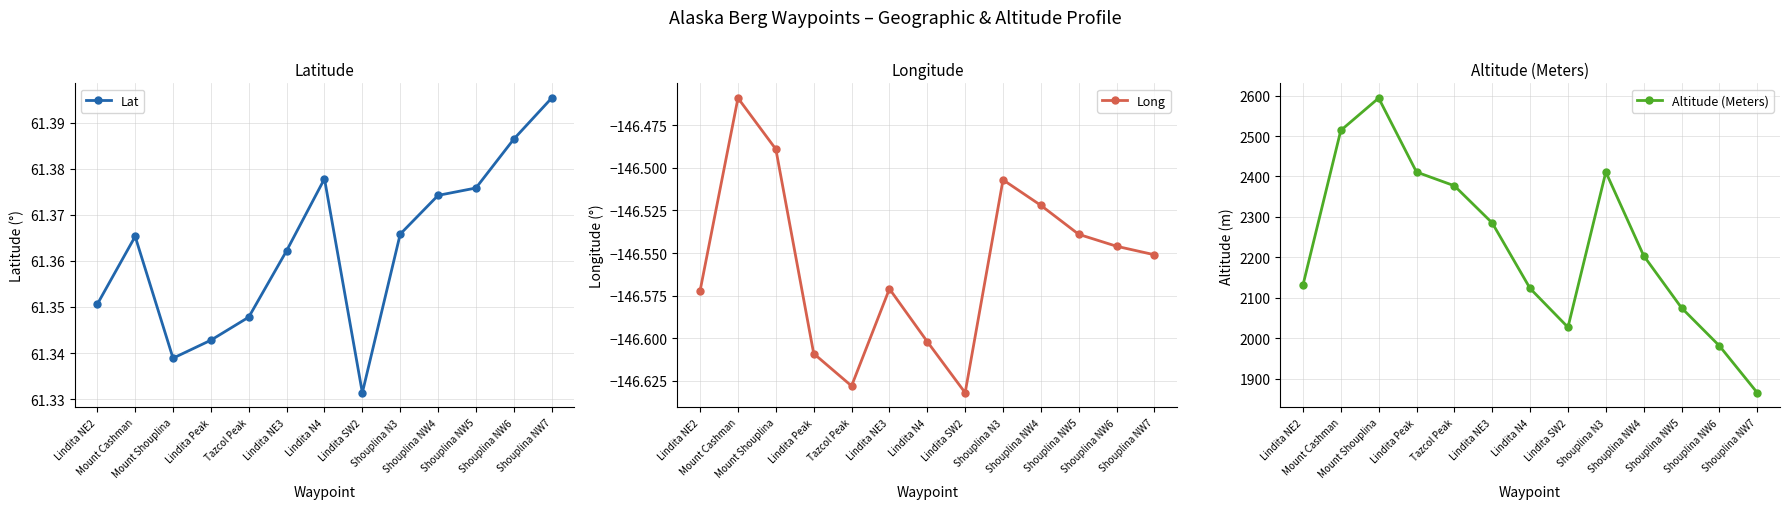

Count the number of data series in this chart.

3